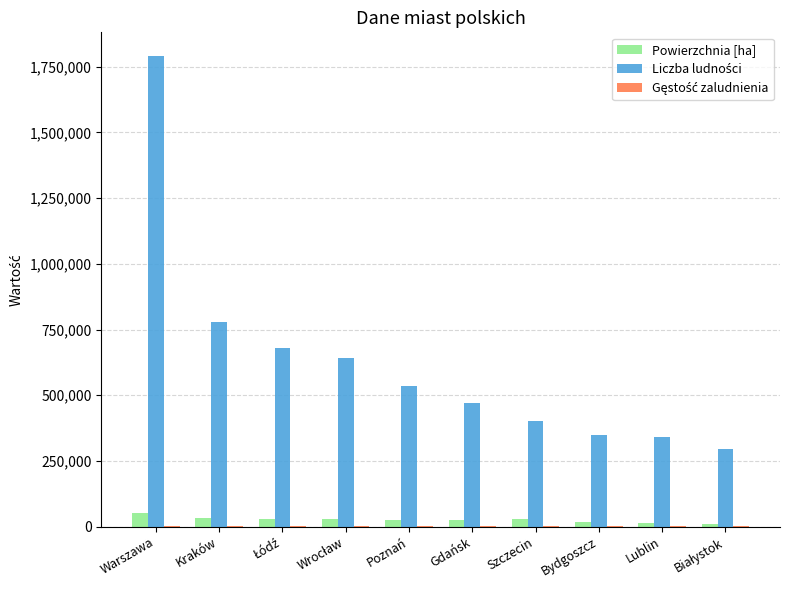

At which category does the chart reach its peak across all series?

Warszawa